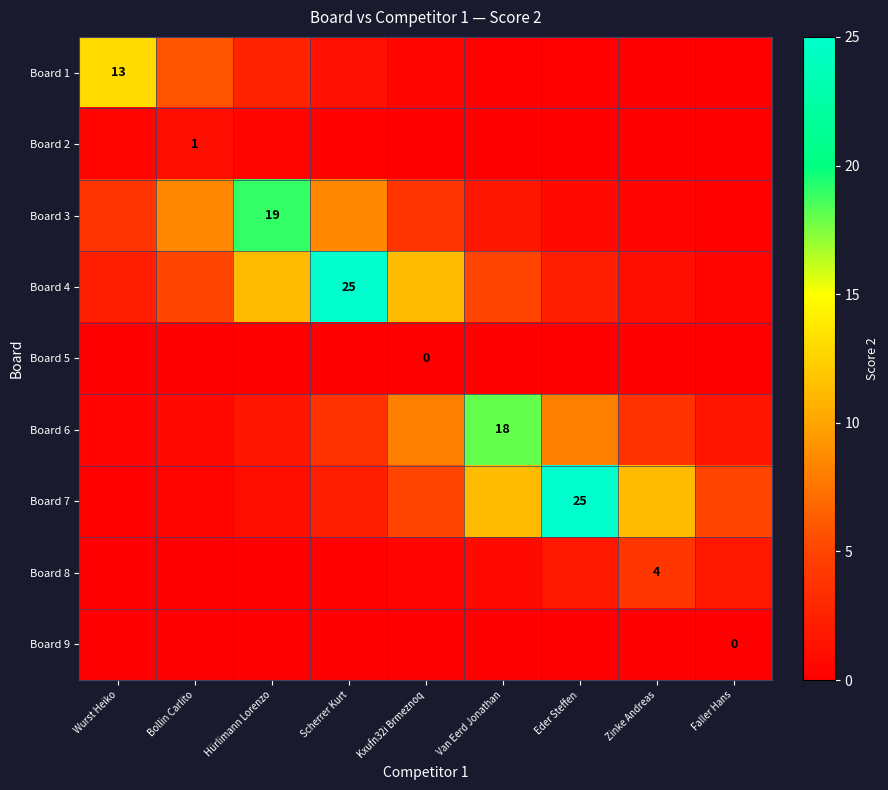

How many data points in Board 7 are above 5?

5